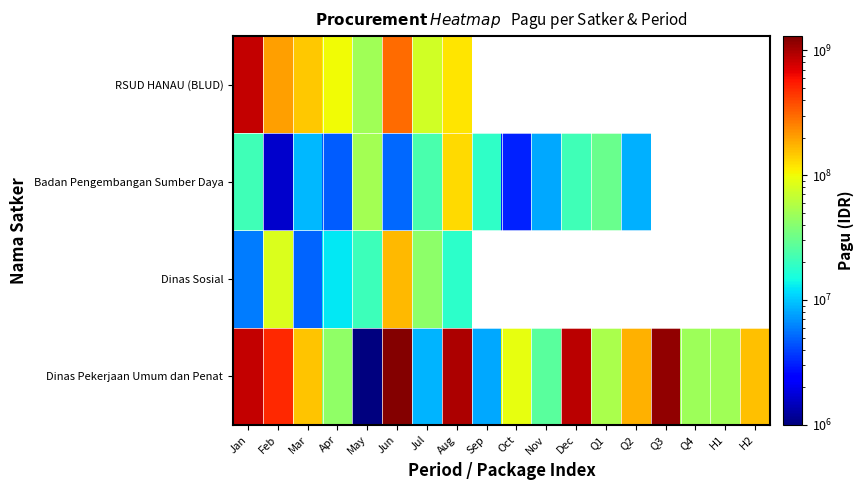

Count the number of categories in the chart.

18